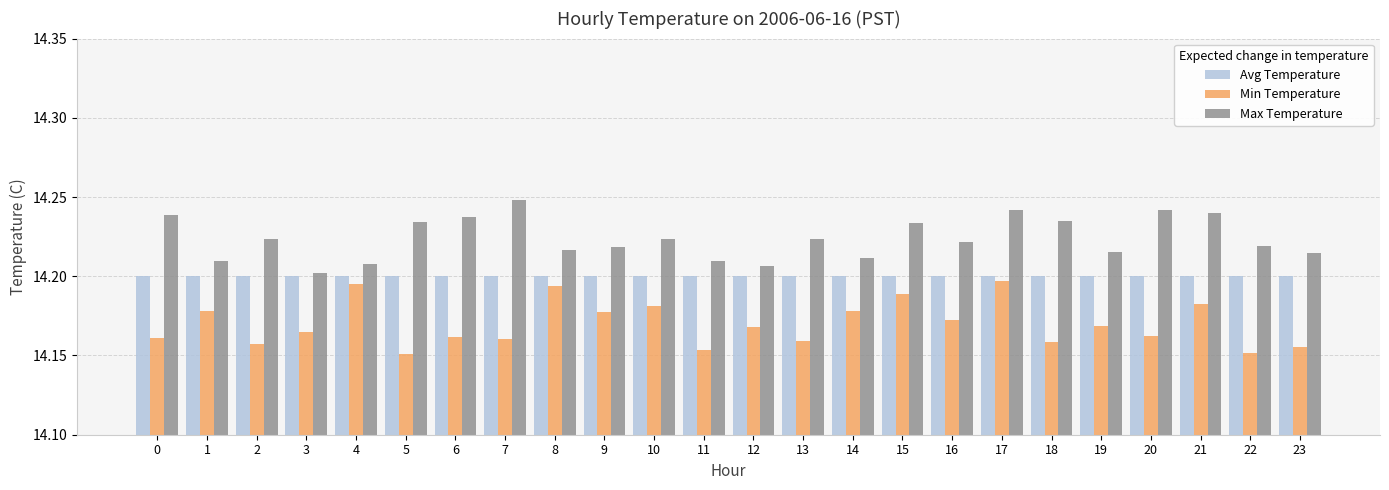

At which category is the sum across all series the highest?

17